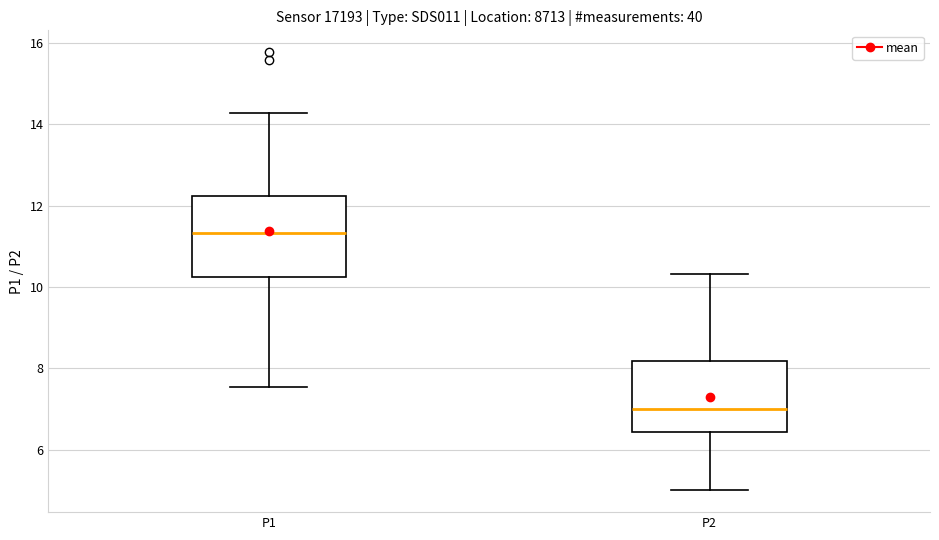

Which box is the tallest, from its lower edge to its upper edge?

P1